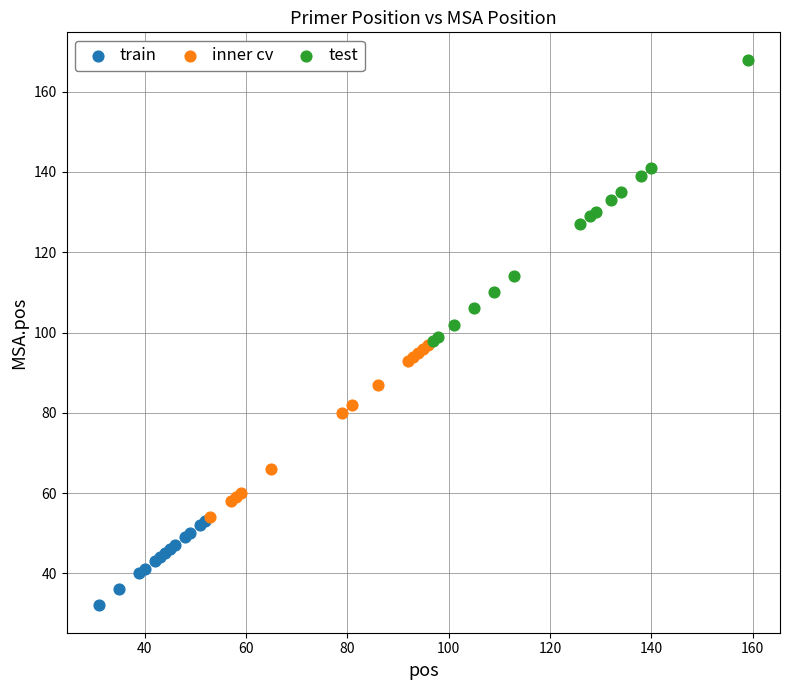

Which series contains the highest Y value?

test